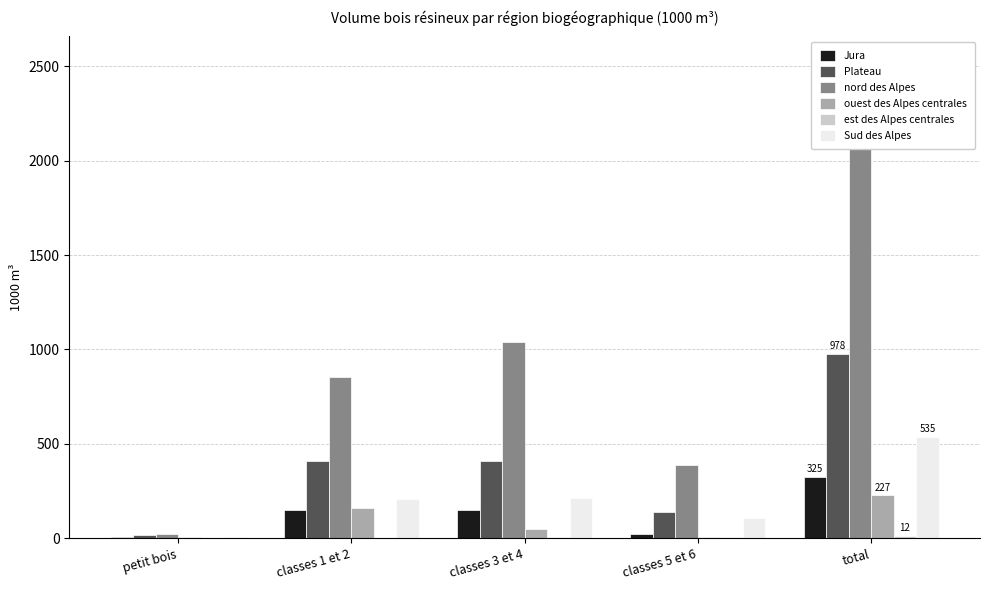

What is the maximum value for Sud des Alpes?

535